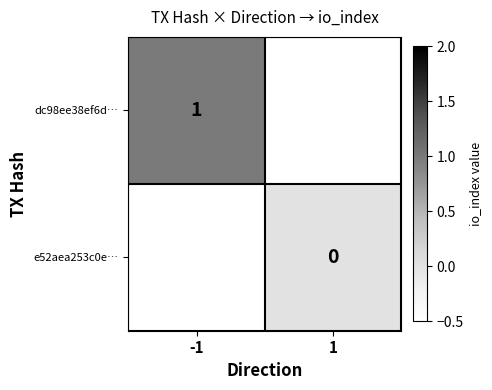

True or false: dc98ee38ef6d… has a value of 1 at -1.

True